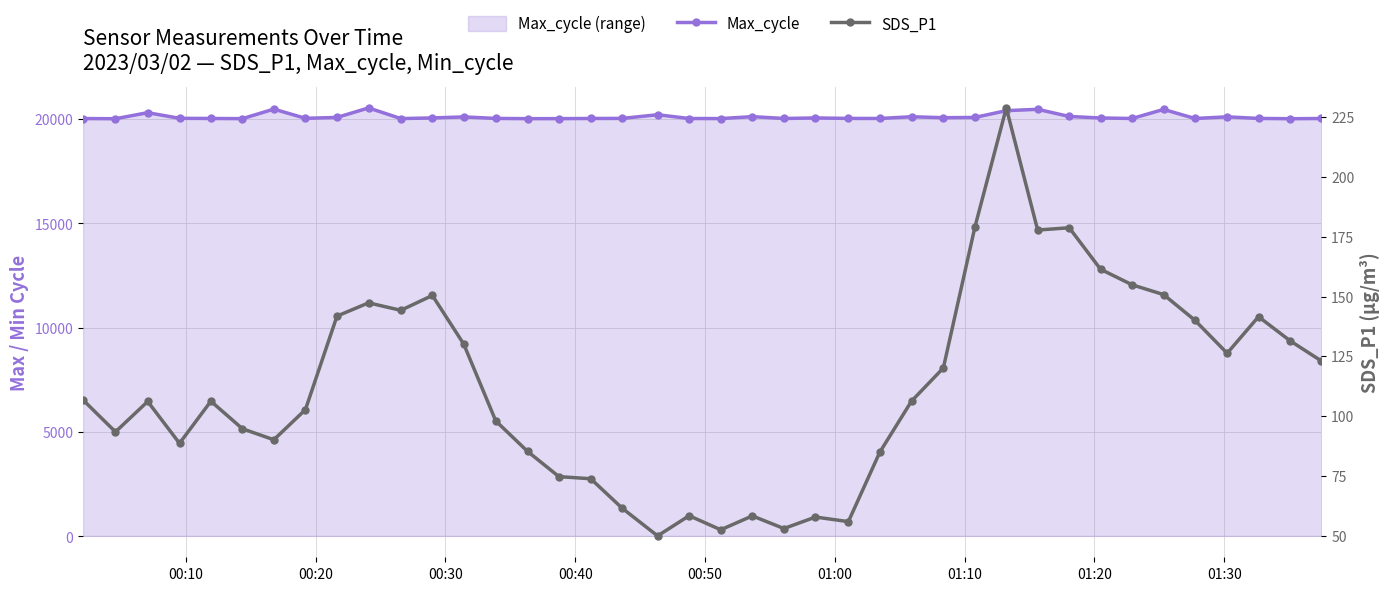

In Max_cycle, how many points are higher than both neighbors (excluding endpoints)?

11